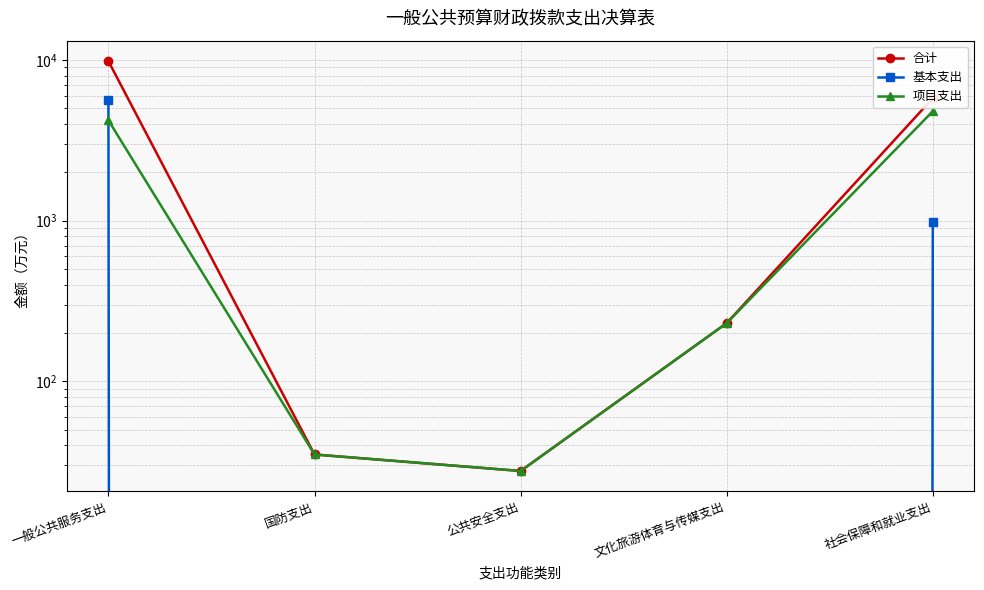

At 文化旅游体育与传媒支出, list the series in order from largest to smallest.

合计, 项目支出, 基本支出